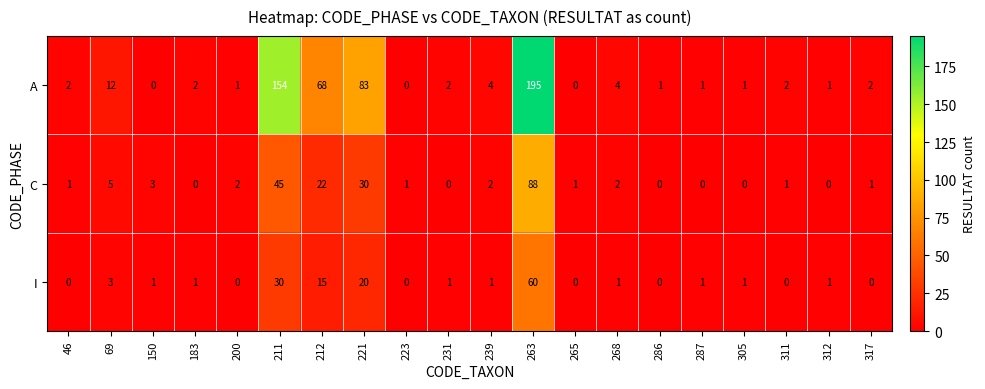

Is it true that C equals 34 at 183?

False